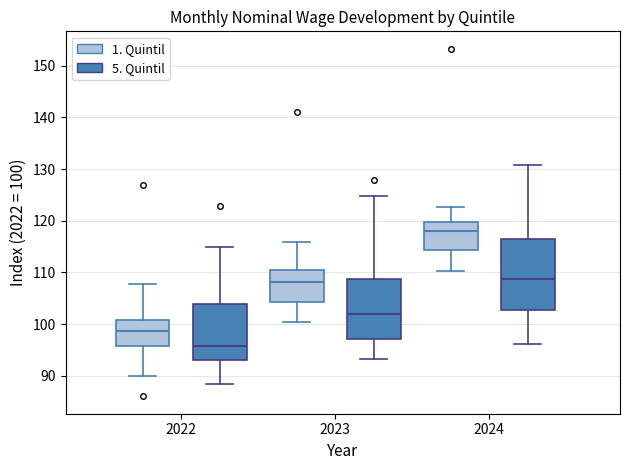

Which box has the highest median line?

2024 (1. Quintil)